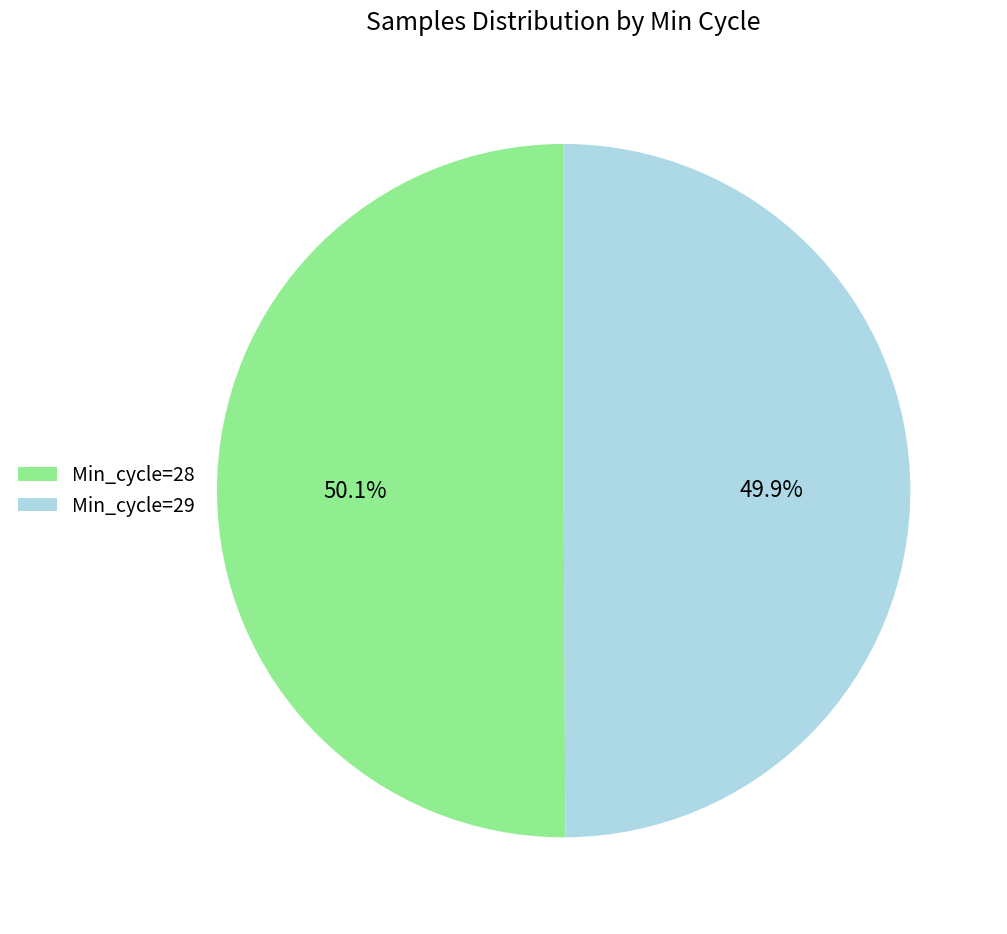

Approximately how many times larger is the value at Min_cycle=28 compared to Min_cycle=29?

1.0